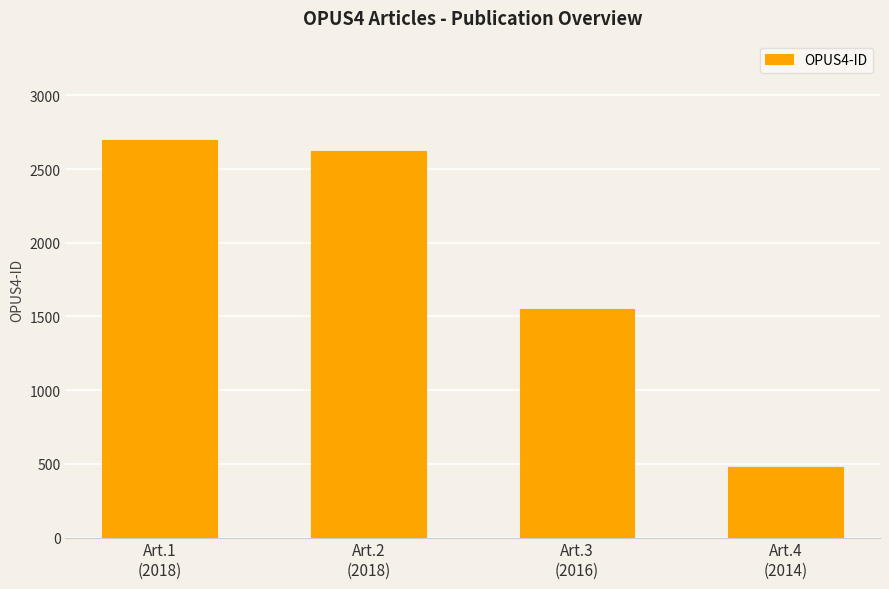

What is the difference between the maximum and second lowest values?

1145